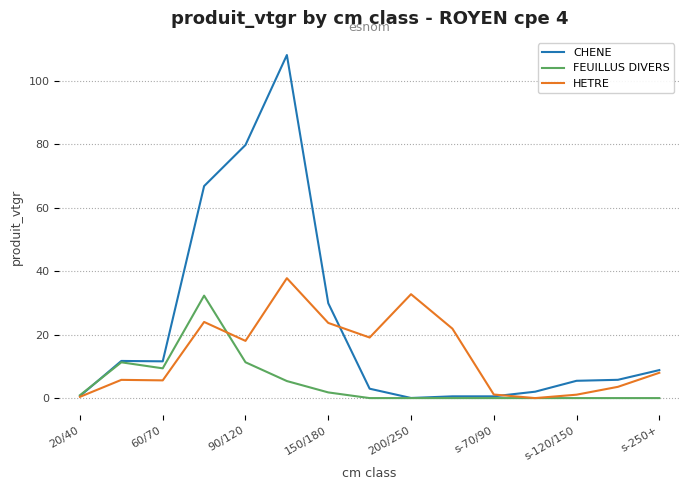

Rank the series by their average value, from highest to lowest.

CHENE, HETRE, FEUILLUS DIVERS